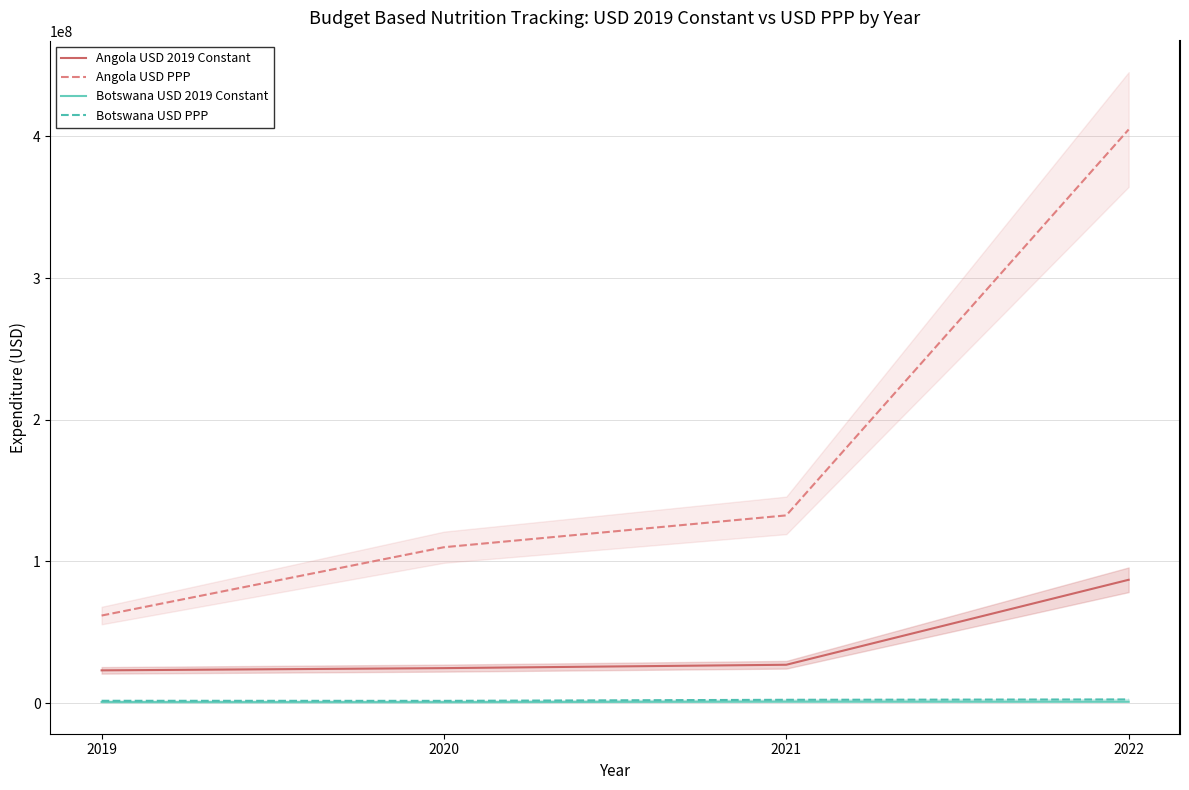

What is the total value across all series at 2020?

136772268.6